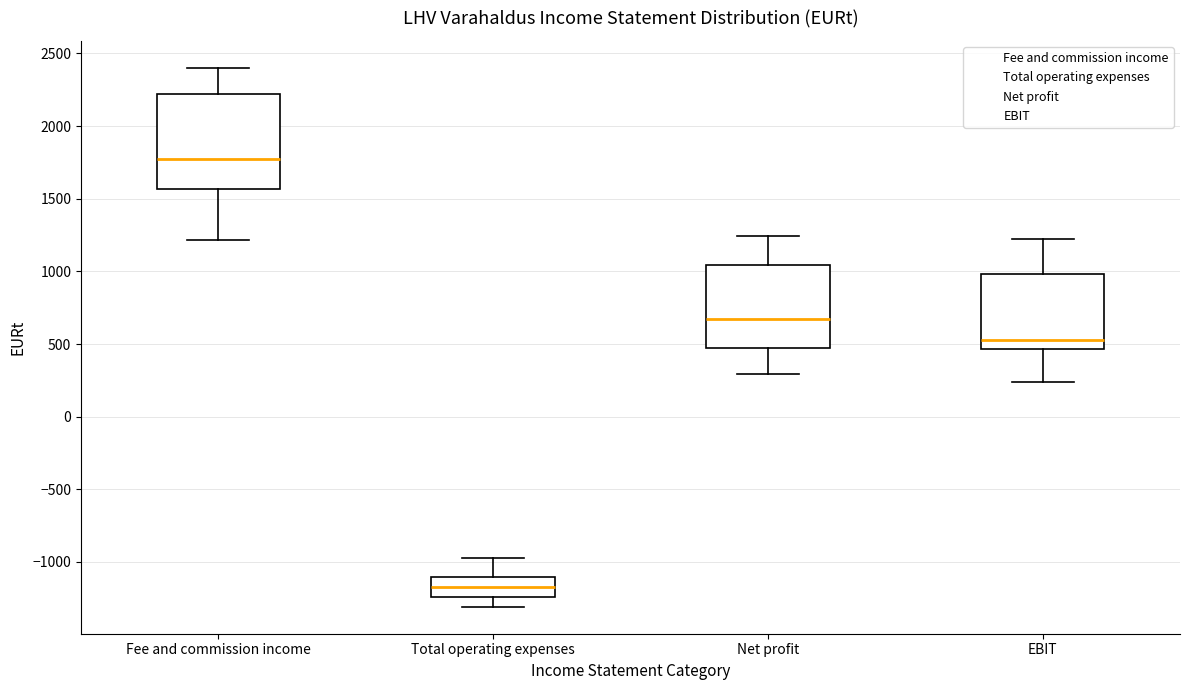

Reading left to right, read every box against the y-axis: the position of its median line, the range the box covers, and the ends of its whiskers. The values are not printed on the chart, so give them approximately, as read against the axis.

Fee and commission income: median 1750, box 1550 to 2200, whiskers 1200 to 2400
Total operating expenses: median -1150, box -1250 to -1100, whiskers -1300 to -950
Net profit: median 650, box 450 to 1050, whiskers 300 to 1250
EBIT: median 550, box 450 to 1000, whiskers 250 to 1250